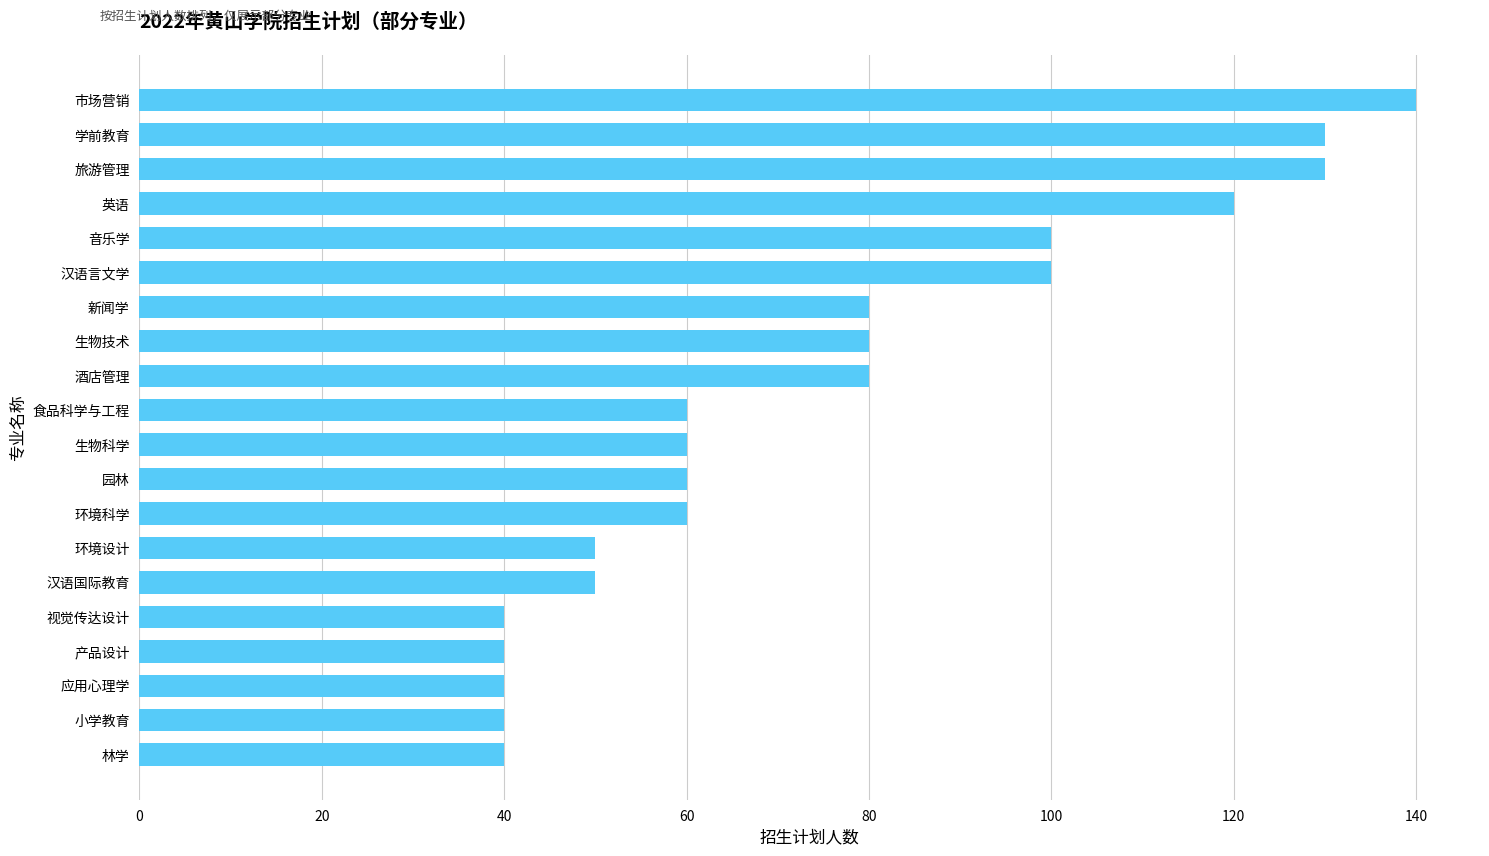

Reading bottom to top, transcribe all the data shown in this chart.

40	40	40	40	40	50	50	60	60	60	60	80	80	80	100	100	120	130	130	140